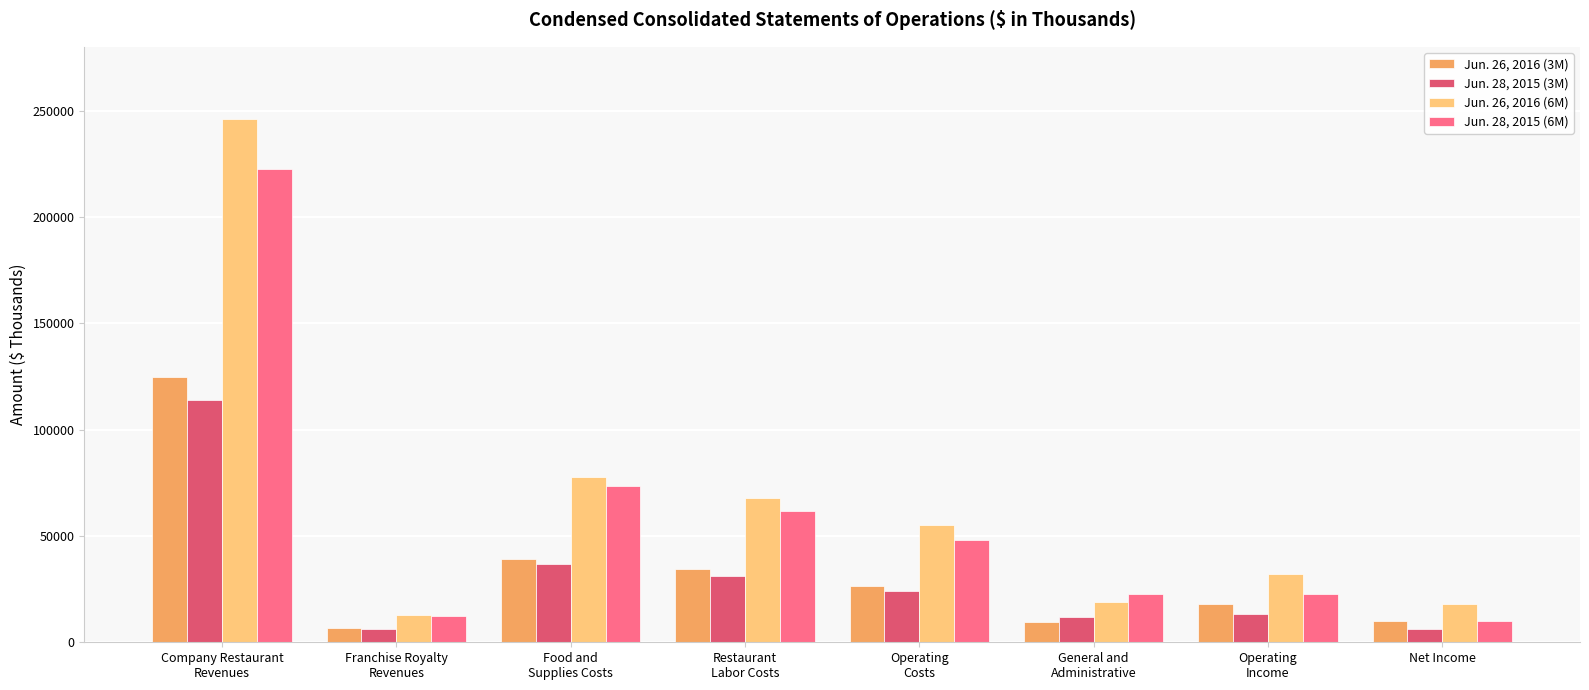

What is the label of the 5th bar from the left?

Operating
Costs